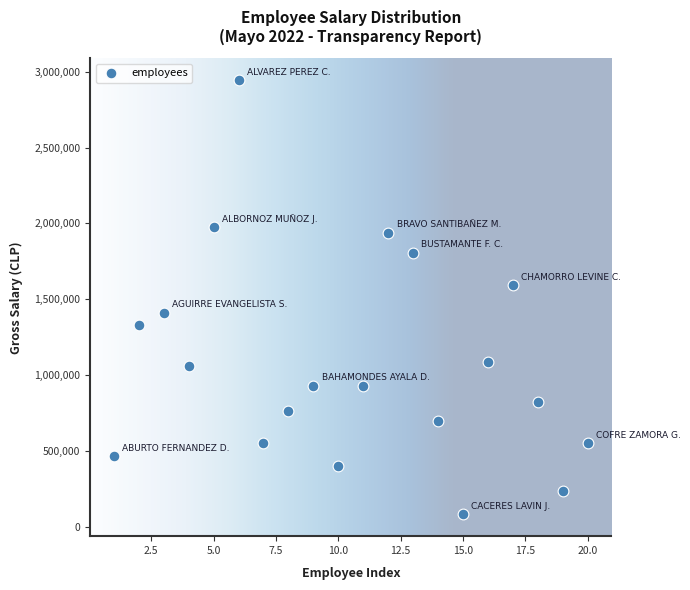

What is the range of Y values (max minus min)?

2863812